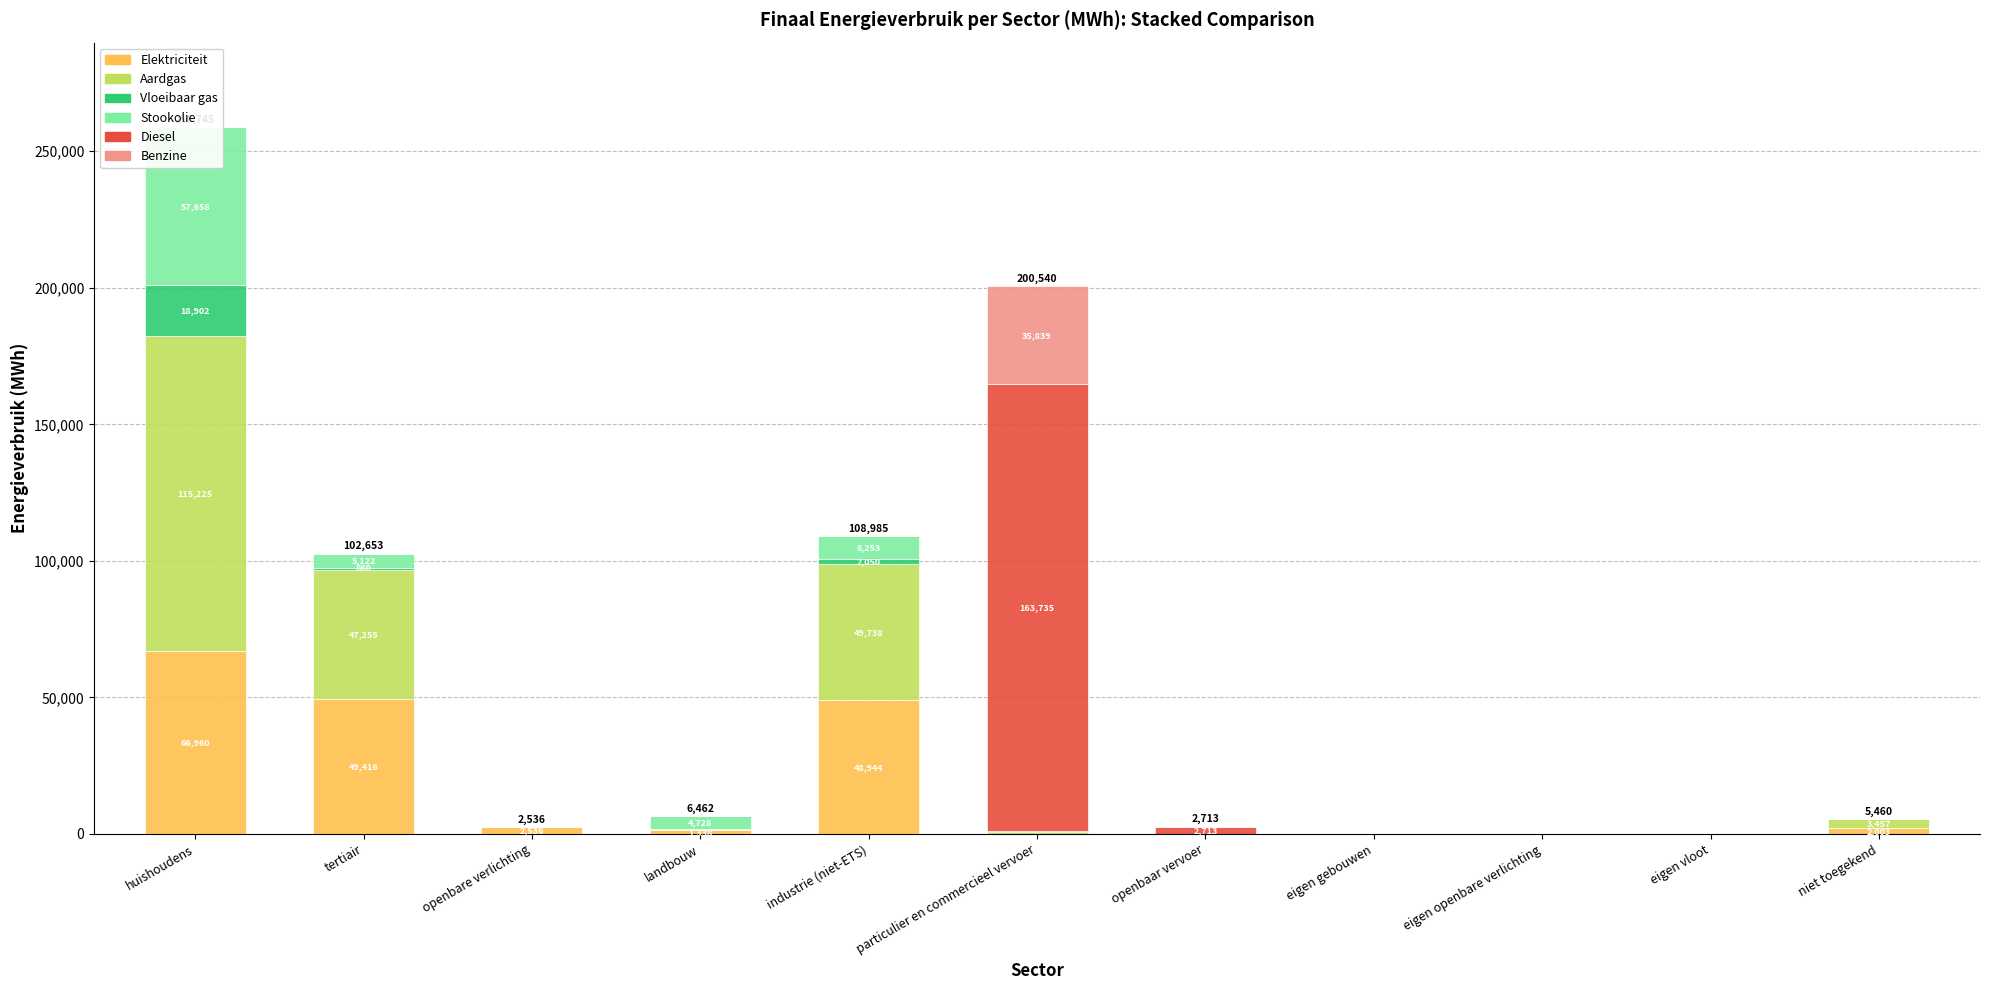

What is the label of the 9th bar from the right?

openbare verlichting